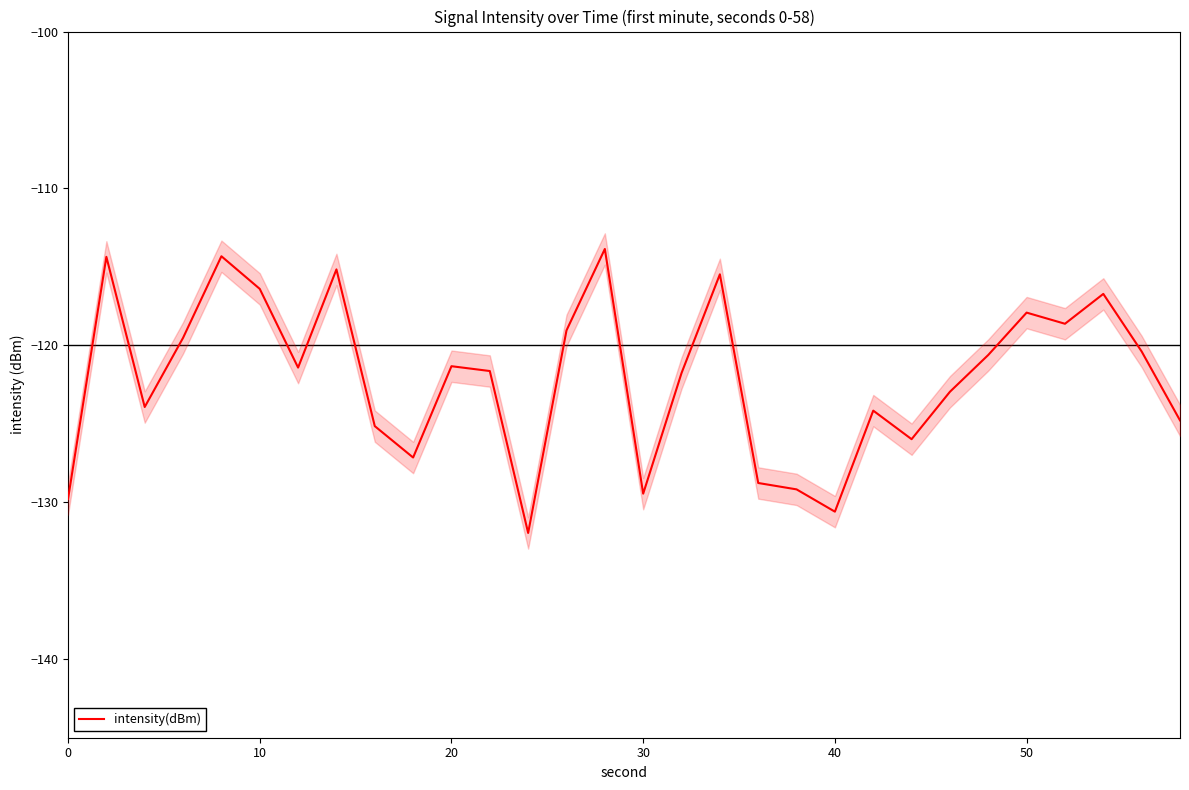

What is the smallest value displayed?

-132.0